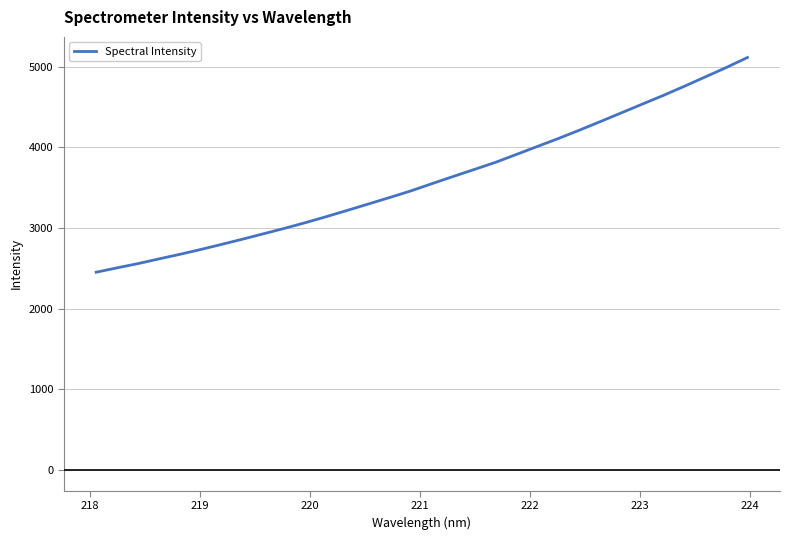

What is the maximum value shown in the chart?

5112.9